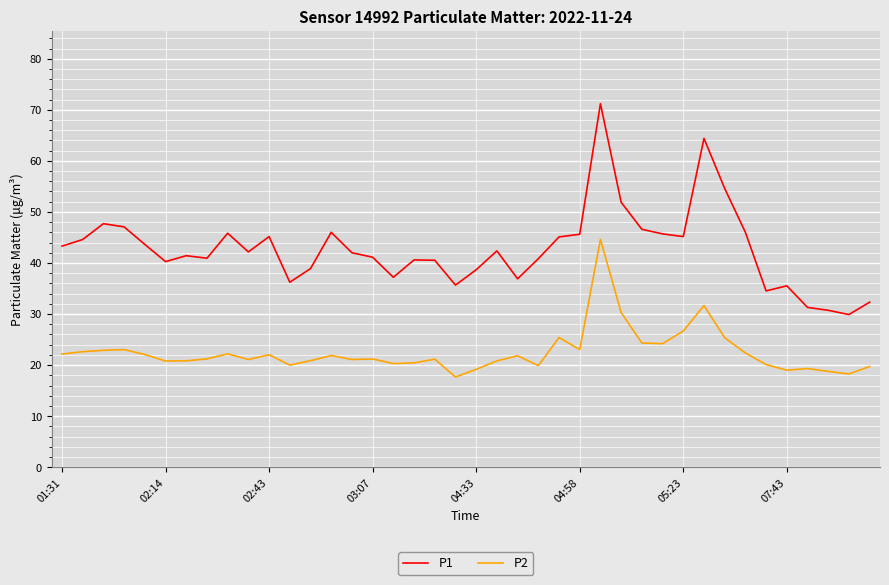

What is the sum of all P2 values?

900.5